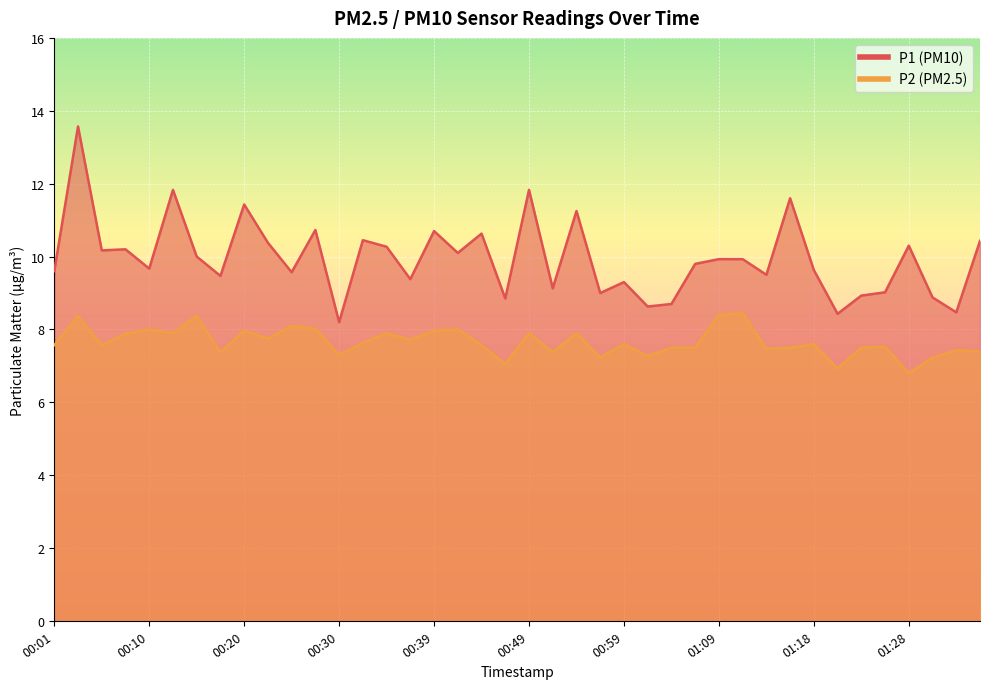

Where is the first local minimum for P1?

00:05